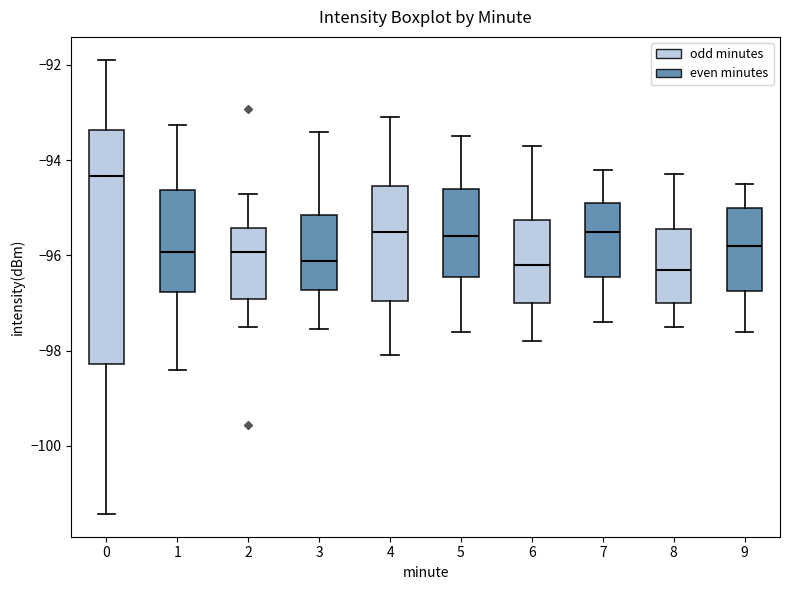

Reading left to right, read every box against the y-axis: the position of its median line, the range the box covers, and the ends of its whiskers. The values are not printed on the chart, so give them approximately, as read against the axis.

0: median -94.4, box -98.2 to -93.4, whiskers -101.4 to -91.8
1: median -96.0, box -96.8 to -94.6, whiskers -98.4 to -93.2
2: median -96.0, box -97.0 to -95.4, whiskers -97.6 to -94.8
3: median -96.2, box -96.8 to -95.2, whiskers -97.6 to -93.4
4: median -95.4, box -97.0 to -94.6, whiskers -98.0 to -93.0
5: median -95.6, box -96.4 to -94.6, whiskers -97.6 to -93.4
6: median -96.2, box -97.0 to -95.2, whiskers -97.8 to -93.6
7: median -95.4, box -96.4 to -94.8, whiskers -97.4 to -94.2
8: median -96.2, box -97.0 to -95.4, whiskers -97.4 to -94.2
9: median -95.8, box -96.8 to -95.0, whiskers -97.6 to -94.4